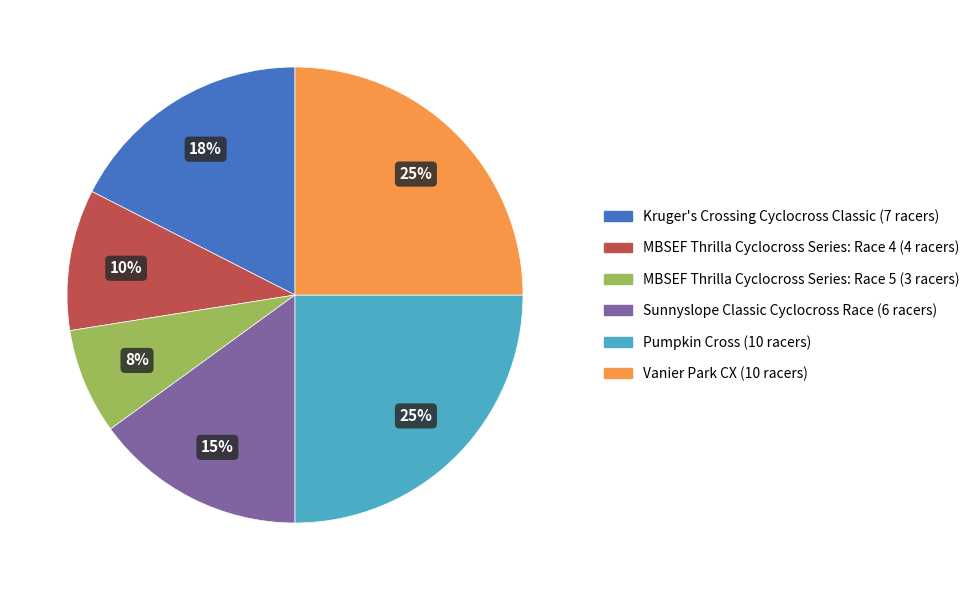

To the nearest percent, what is the difference between the MBSEF Thrilla Cyclocross Series: Race 4 and Vanier Park CX slice percentages?

15%